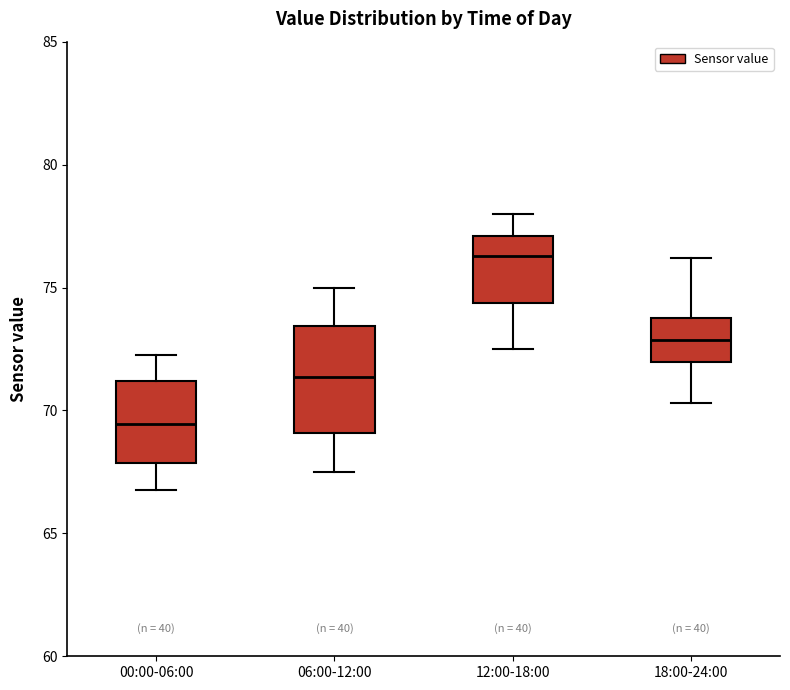

Reading left to right, read every box against the y-axis: the position of its median line, the range the box covers, and the ends of its whiskers. The values are not printed on the chart, so give them approximately, as read against the axis.

00:00-06:00: median 69.5, box 68.0 to 71.0, whiskers 67.0 to 72.0
06:00-12:00: median 71.5, box 69.0 to 73.5, whiskers 67.5 to 75.0
12:00-18:00: median 76.5, box 74.5 to 77.0, whiskers 72.5 to 78.0
18:00-24:00: median 73.0, box 72.0 to 74.0, whiskers 70.5 to 76.0